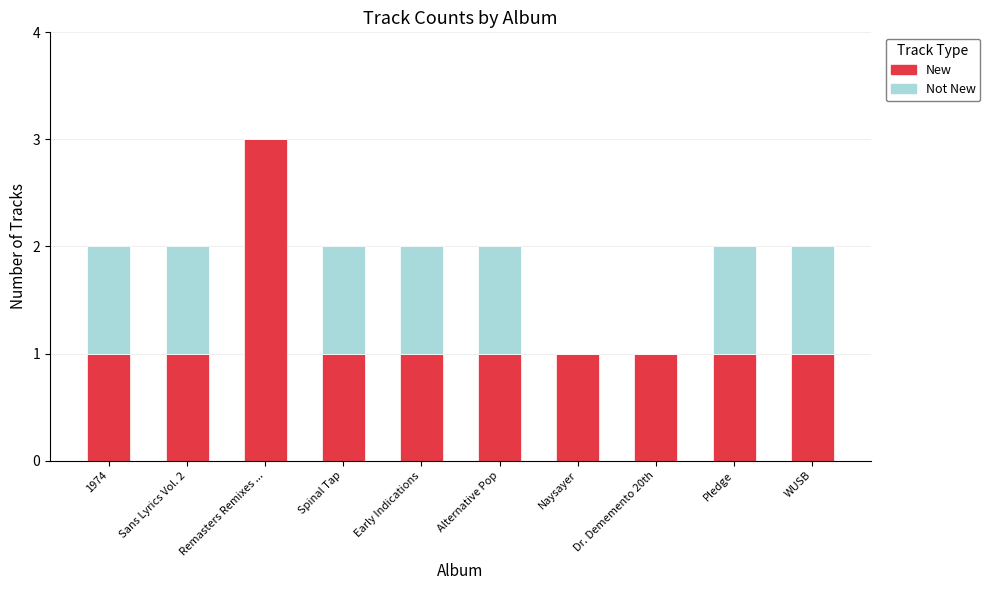

The New series shows 1 at Spinal Tap. True or false?

True